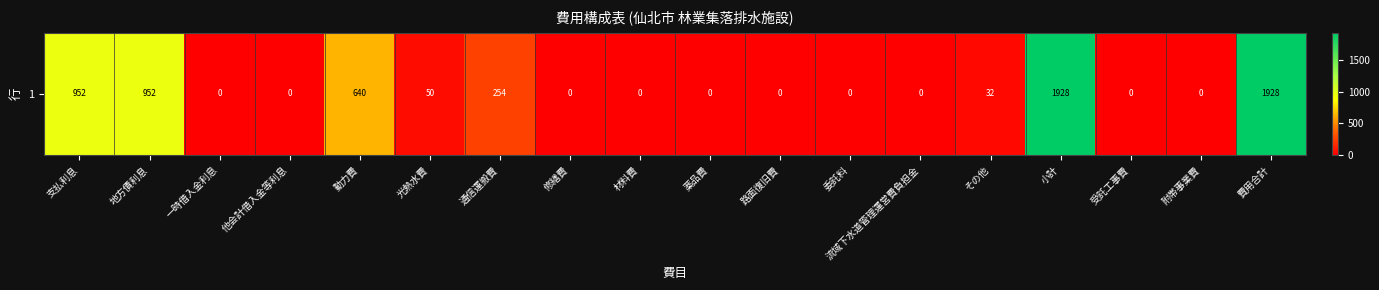

List the labels in order of value, largest first.

小計, 費用合計, 支払利息, 地方債利息, 動力費, 通信運搬費, 光熱水費, その他, 一時借入金利息, 他会計借入金等利息, 修繕費, 材料費, 薬品費, 路面復旧費, 委託料, 流域下水道管理運営費負担金, 受託工事費, 附帯事業費